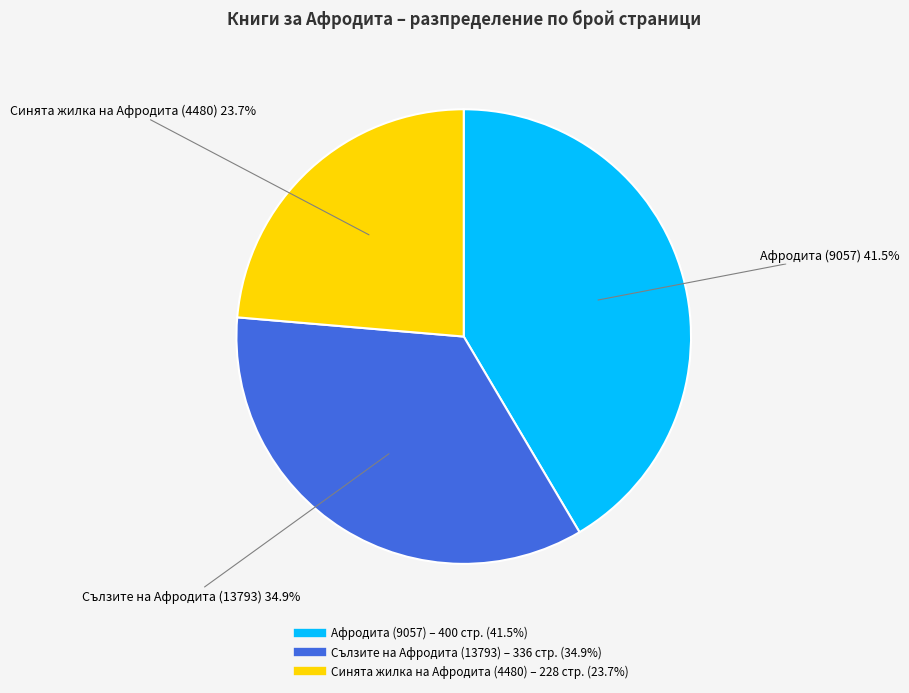

Count the number of slices in the pie.

3